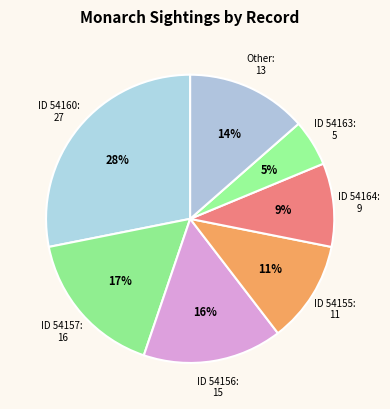

How many segments does this pie chart have?

7